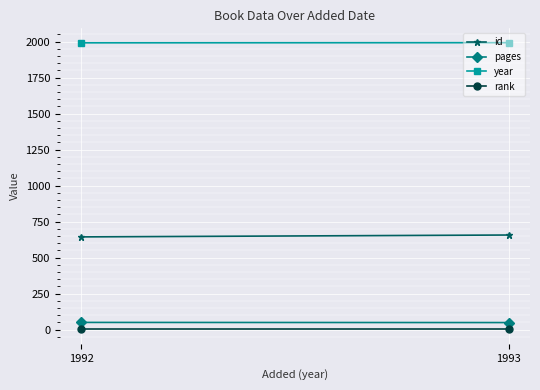

What is the value of the year point at the 1st from the left?

1992